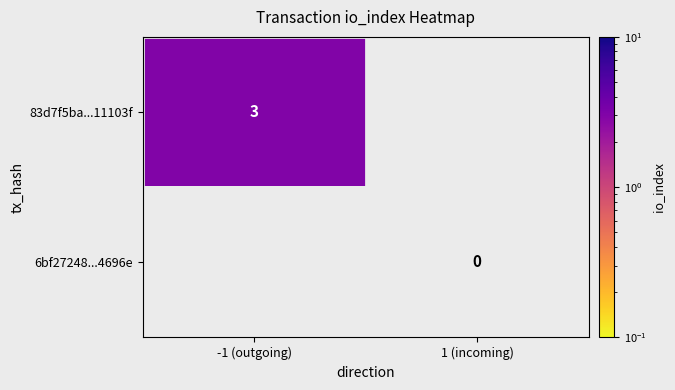

At which category does the chart reach its minimum across all series?

1 (incoming)